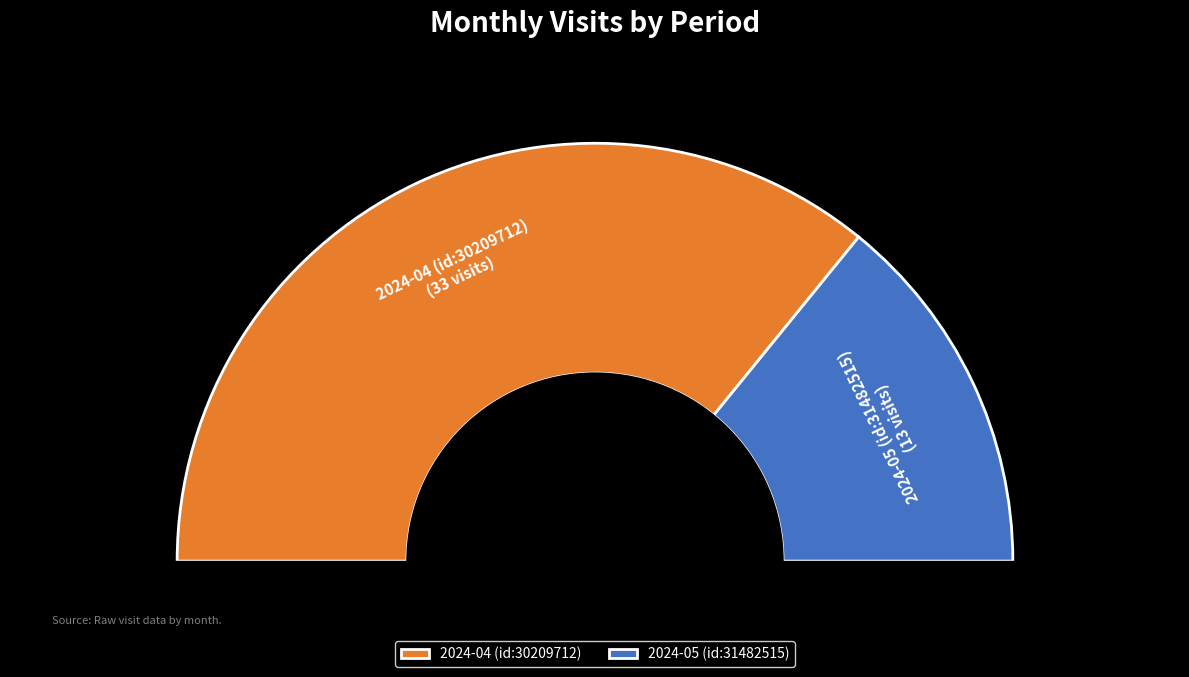

How many slices are in this pie chart?

2